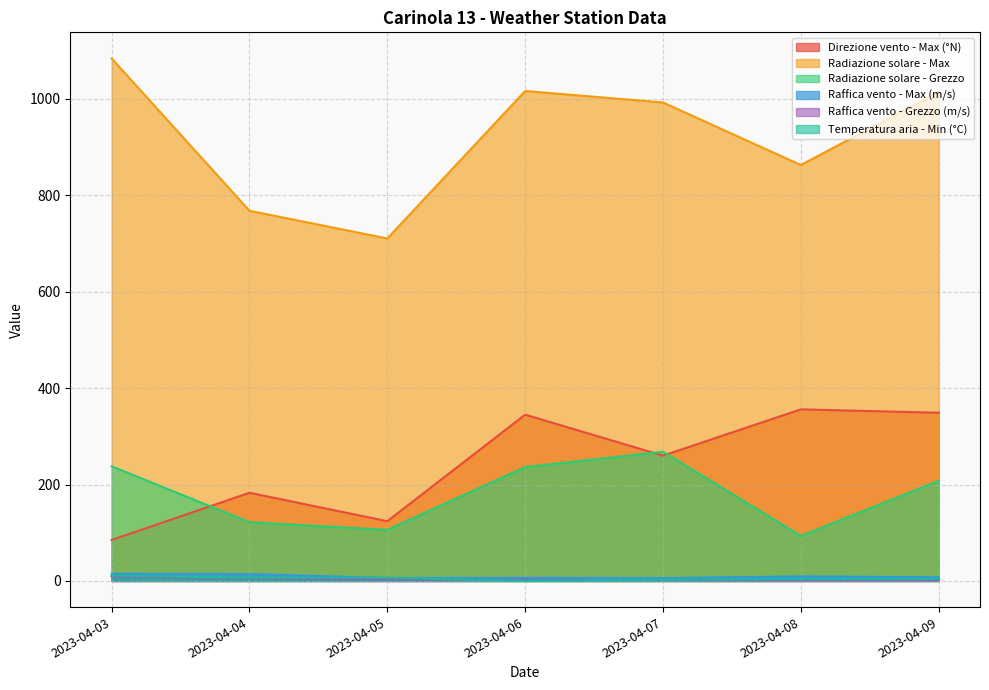

Reading left to right, transcribe all the data shown in this chart.

Direzione vento - Max (°N): 2023-04-03=85.0	2023-04-04=183.0	2023-04-05=124.0	2023-04-06=345.0	2023-04-07=260.0	2023-04-08=356.0	2023-04-09=349.0
Radiazione solare - Max: 2023-04-03=1084.0	2023-04-04=768.0	2023-04-05=710.5	2023-04-06=1016.5	2023-04-07=992.7	2023-04-08=862.9	2023-04-09=1014.6
Radiazione solare - Grezzo: 2023-04-03=237.9	2023-04-04=121.9	2023-04-05=106.1	2023-04-06=236.3	2023-04-07=268.1	2023-04-08=93.5	2023-04-09=207.5
Raffica vento - Max (m/s): 2023-04-03=14.9	2023-04-04=14.4	2023-04-05=6.1	2023-04-06=6.5	2023-04-07=6.0	2023-04-08=9.5	2023-04-09=7.7
Raffica vento - Grezzo (m/s): 2023-04-03=9.5	2023-04-04=5.3	2023-04-05=3.0	2023-04-06=1.9	2023-04-07=1.8	2023-04-08=1.4	2023-04-09=1.7
Temperatura aria - Min (°C): 2023-04-03=11.2	2023-04-04=6.3	2023-04-05=6.7	2023-04-06=0.1	2023-04-07=2.6	2023-04-08=3.7	2023-04-09=4.0